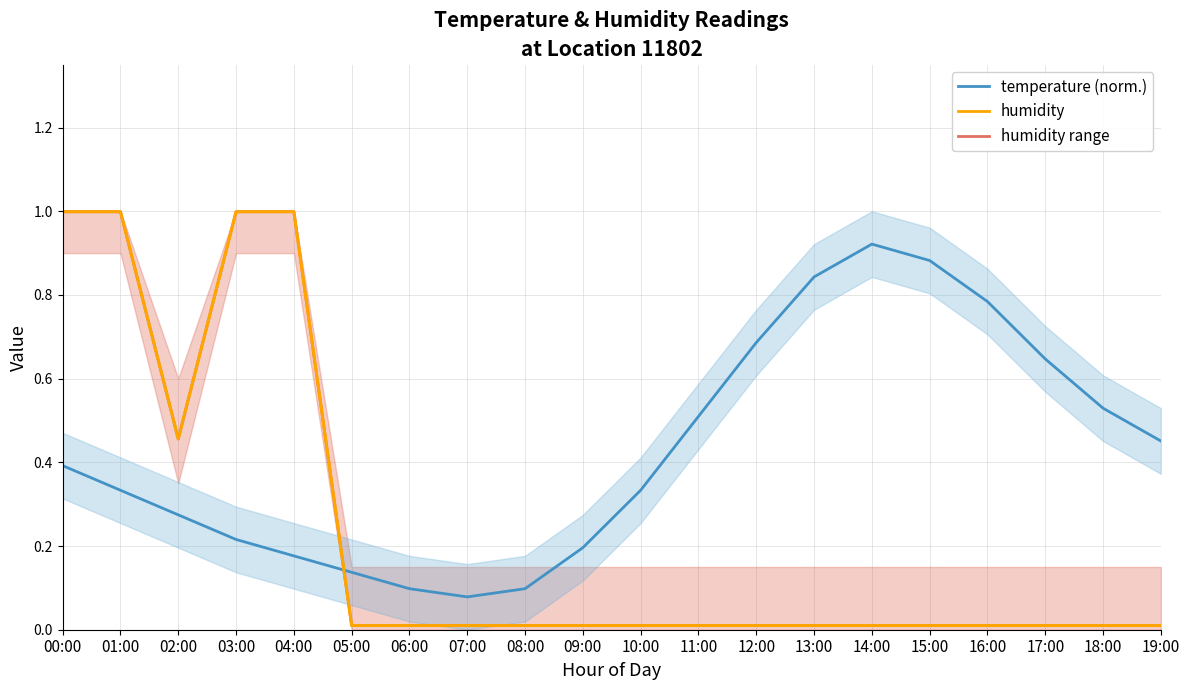

After their last crossing, which series has the higher values: humidity or temperature (normalized)?

temperature (normalized)